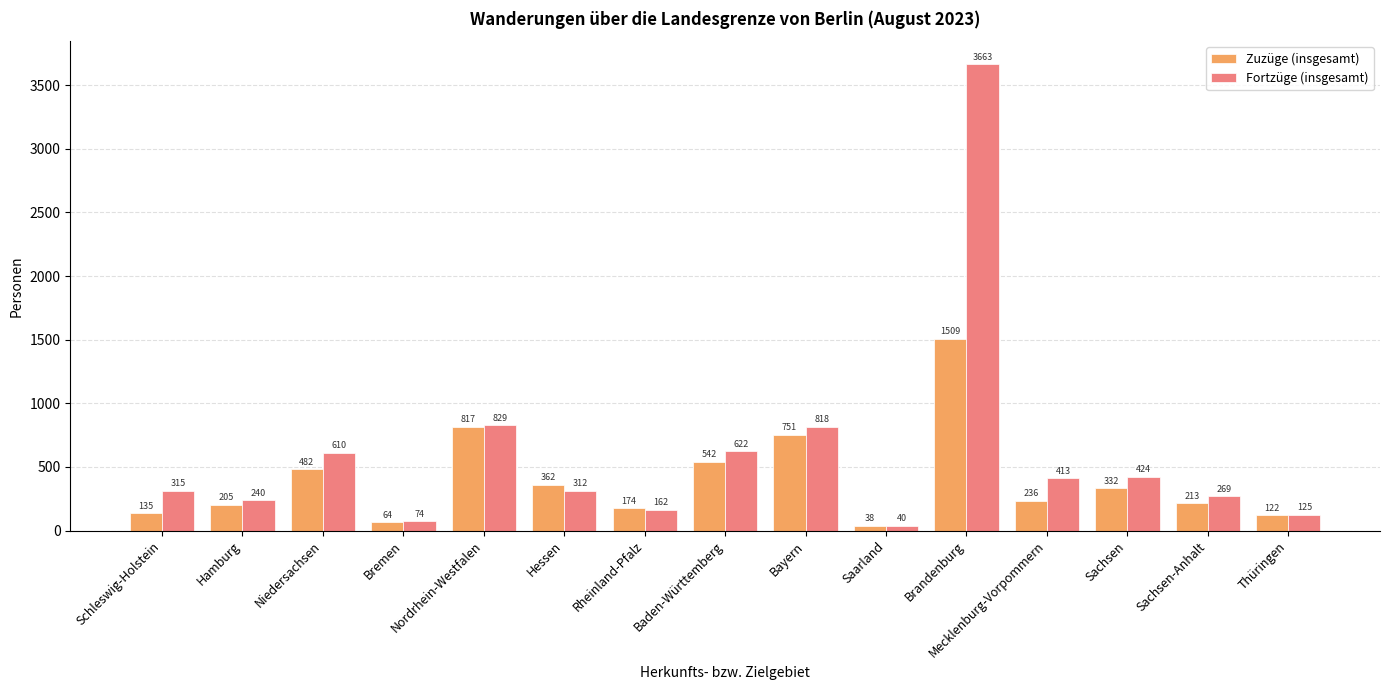

The Zuzüge (insgesamt) series shows 236 at Mecklenburg-Vorpommern. True or false?

True